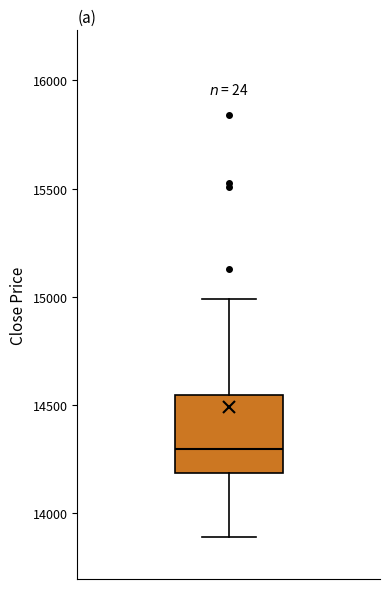

Read this box plot against the y-axis: the position of the median line, the range covered by the box, and the ends of both whiskers. The values are not printed on the chart, so give them approximately, as read against the axis.

median 14300, box 14200 to 14550, whiskers 13900 to 15000